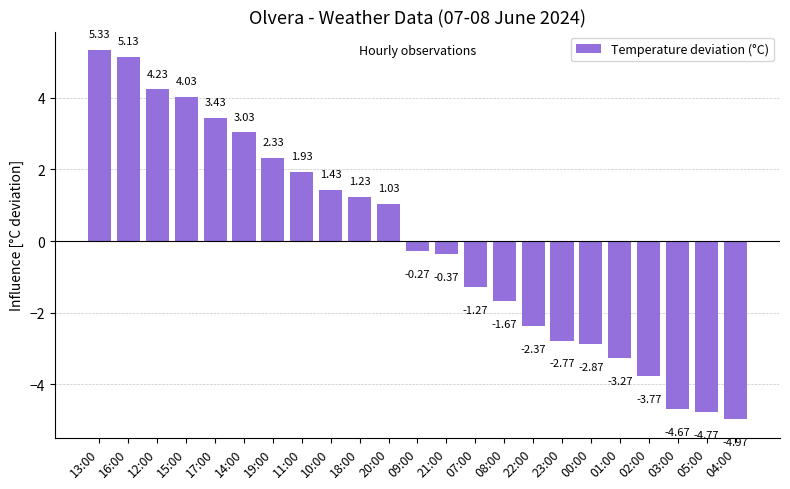

Rank the categories by value from highest to lowest.

13:00, 16:00, 12:00, 15:00, 17:00, 14:00, 19:00, 11:00, 10:00, 18:00, 20:00, 09:00, 21:00, 07:00, 08:00, 22:00, 23:00, 00:00, 01:00, 02:00, 03:00, 05:00, 04:00